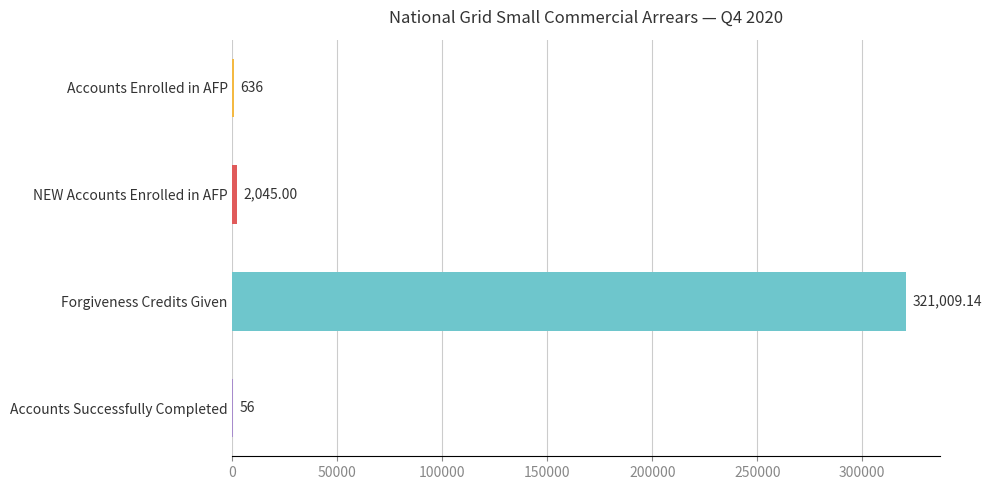

Which has a higher value, Forgiveness Credits Given or Accounts Successfully Completed?

Forgiveness Credits Given